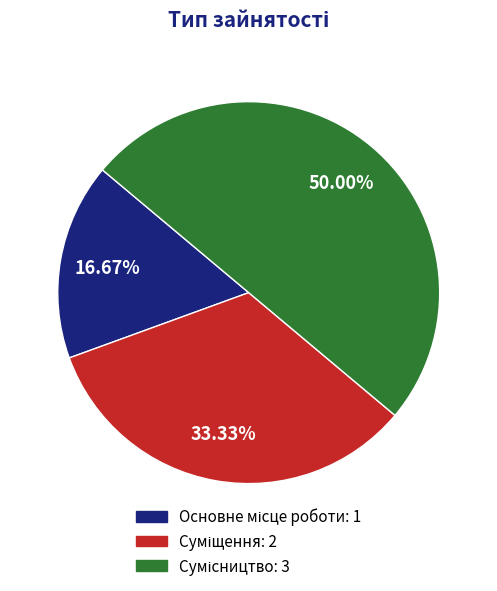

Which category has the biggest portion of the pie?

Сумісництво